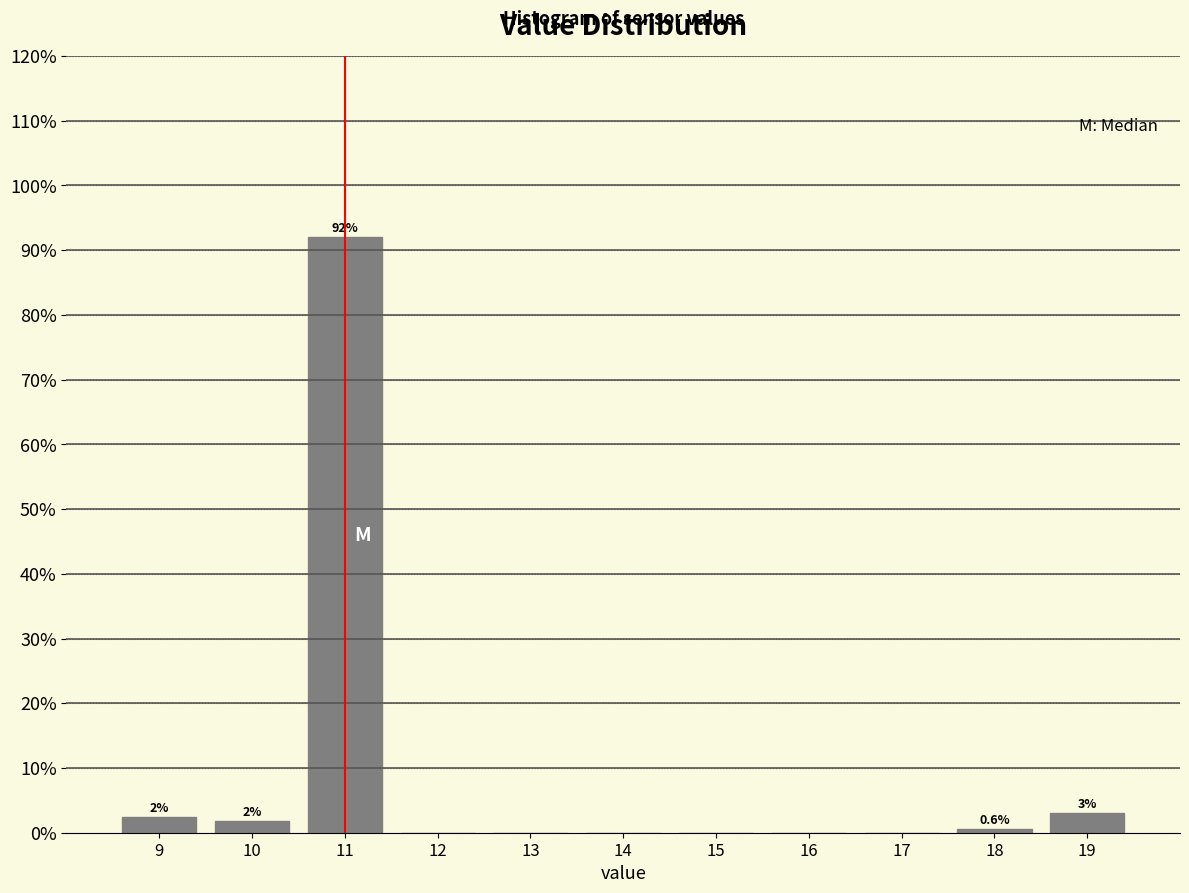

Reading left to right, list all the values displayed in this chart.

9=2.5	10=1.8	11=92.0	12=0.0	13=0.0	14=0.0	15=0.0	16=0.0	17=0.0	18=0.6	19=3.1